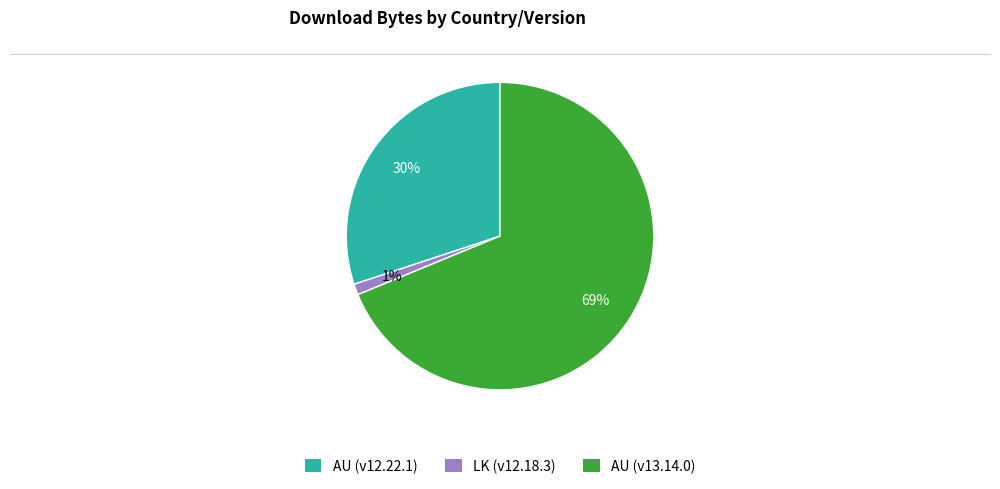

What is the smallest slice in the pie chart?

LK (v12.18.3)